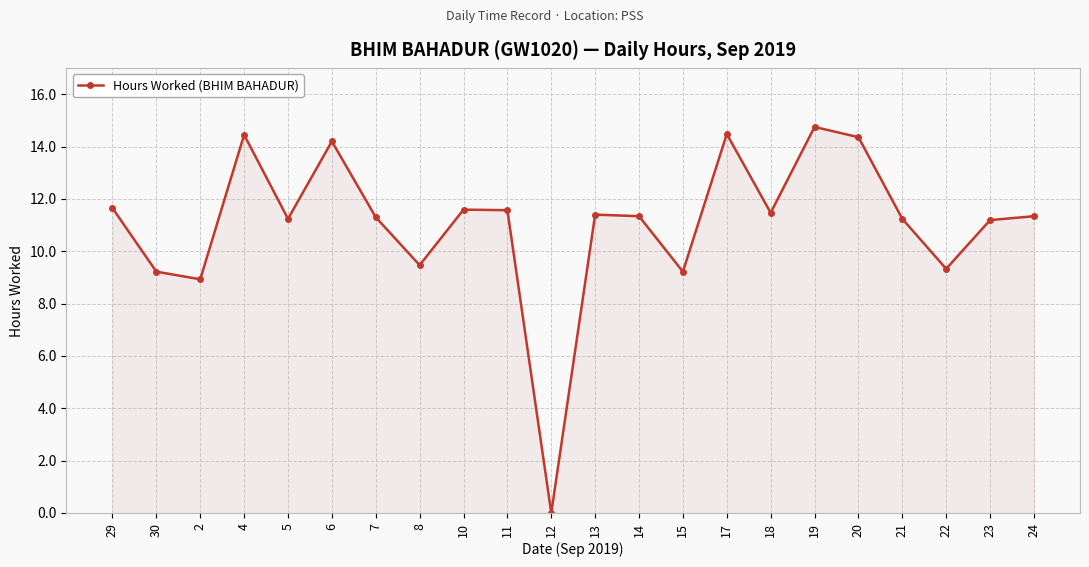

At which category does the data reach its first local valley?

2